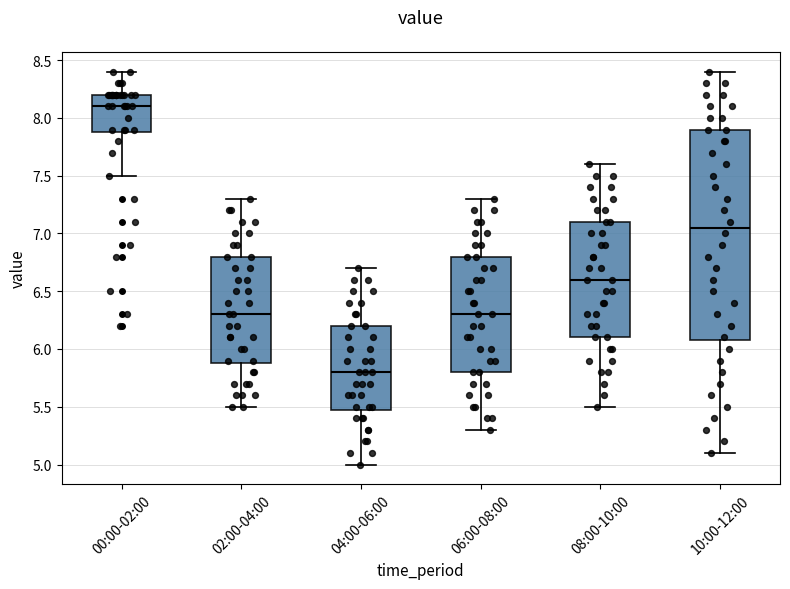

Which box has the lowest median line?

04:00-06:00